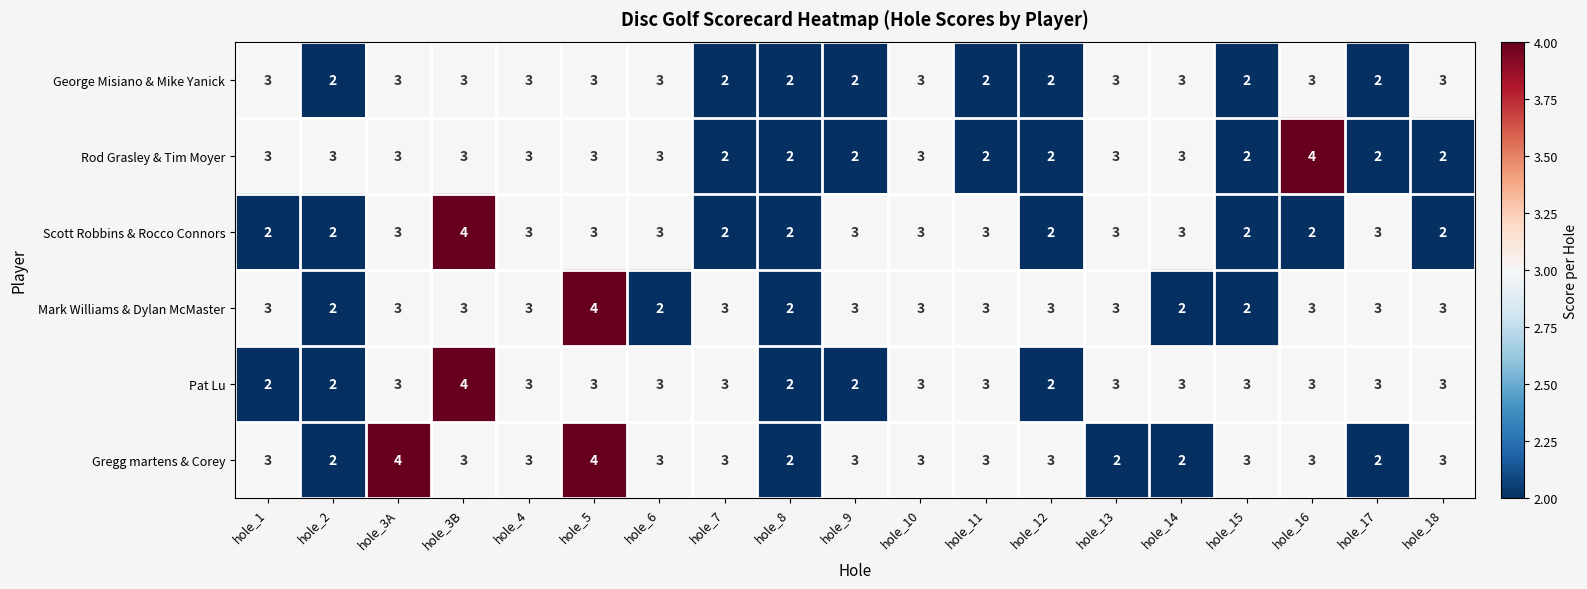

What is the average value of the George Misiano & Mike Yanick series?

3